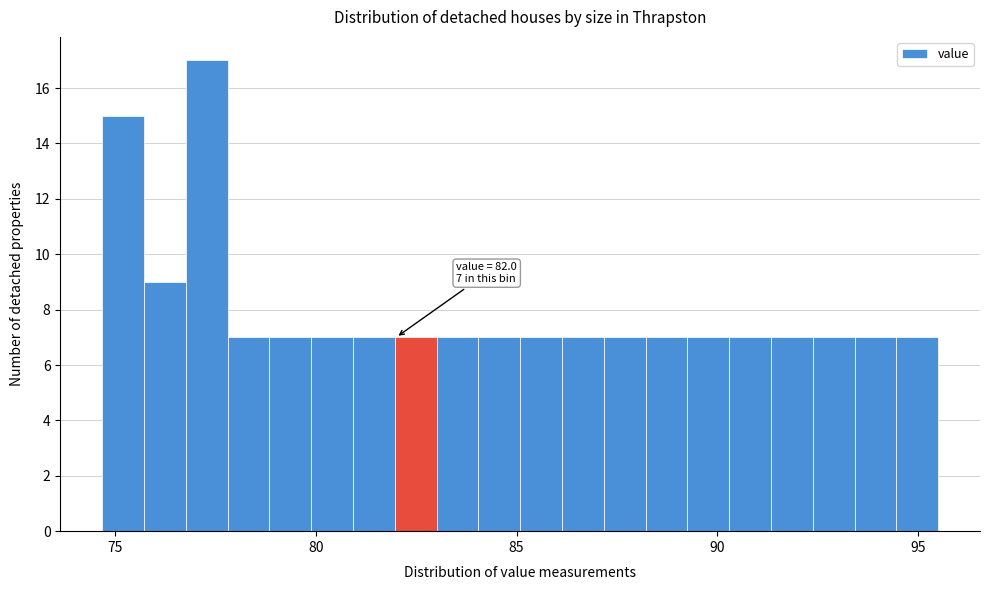

Read against the x-axis, roughly where is the centre of the tallest bar?

77.5